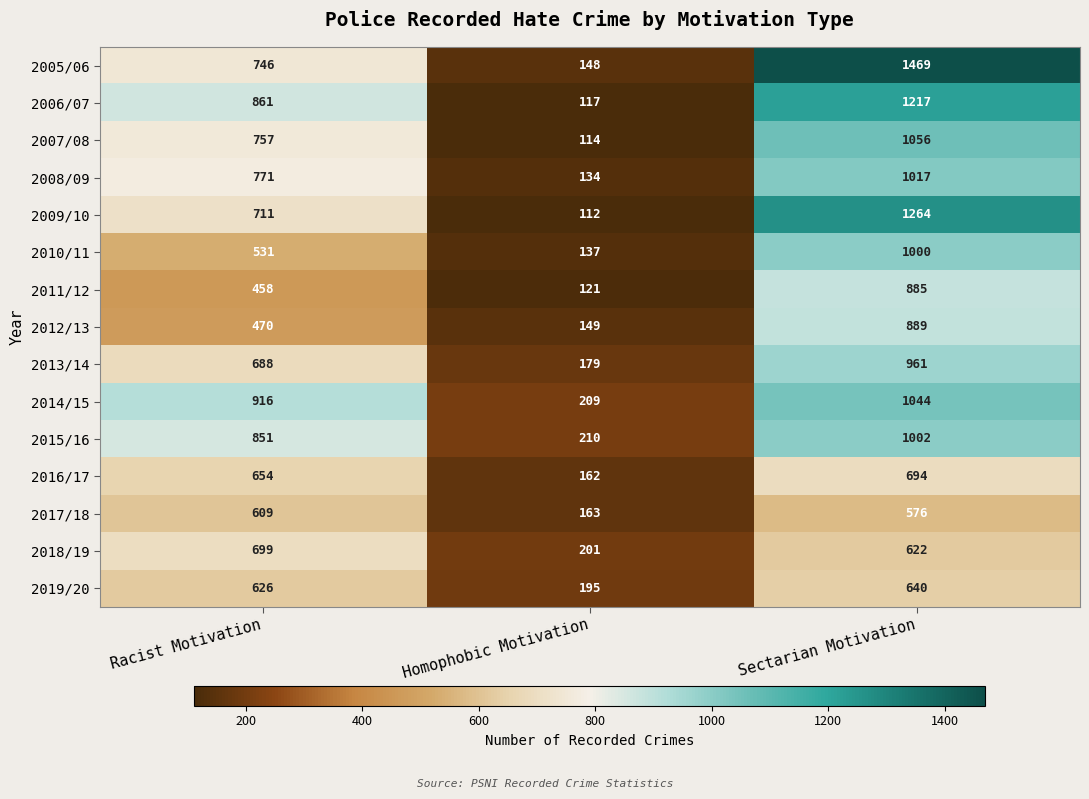

Between Homophobic Motivation and Sectarian Motivation, which series saw the biggest shift?

2005/06